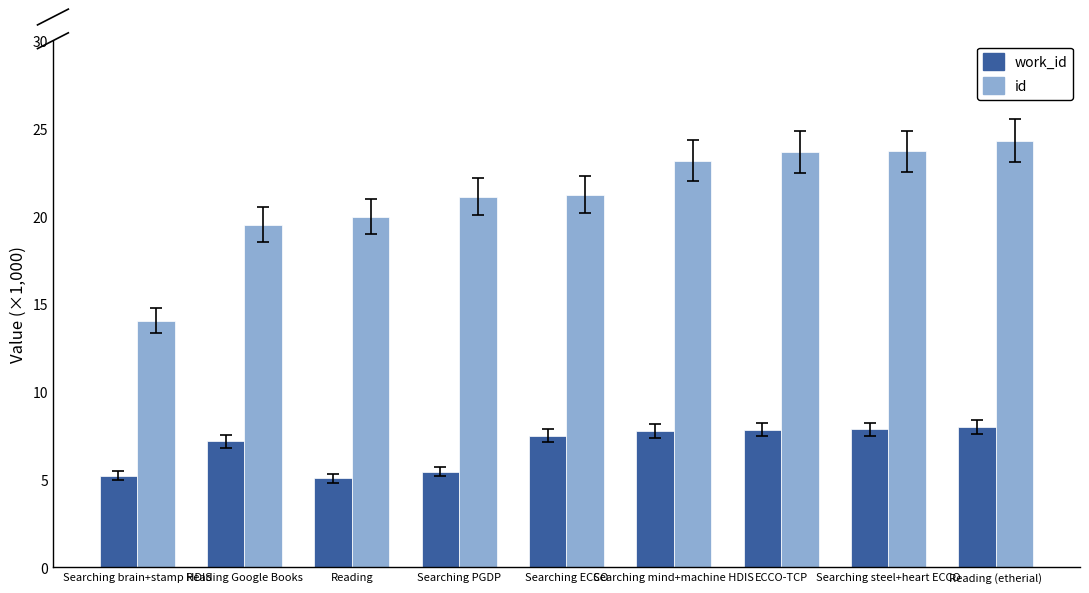

Is it true that id equals 21.1 at Searching PGDP?

True